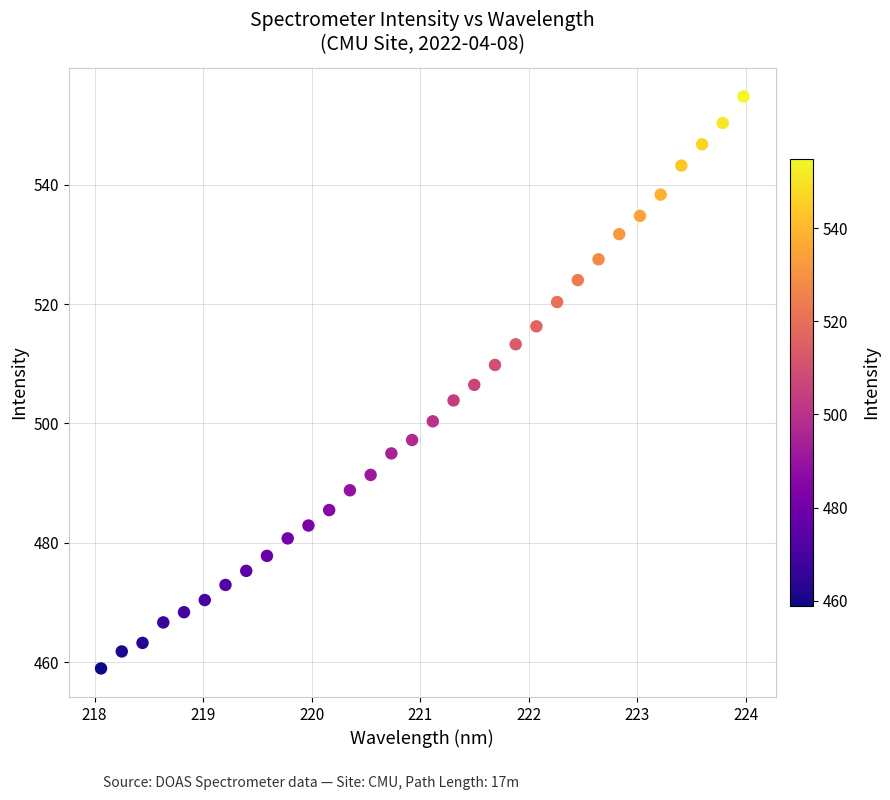

How many points are shown in the scatter plot?

32